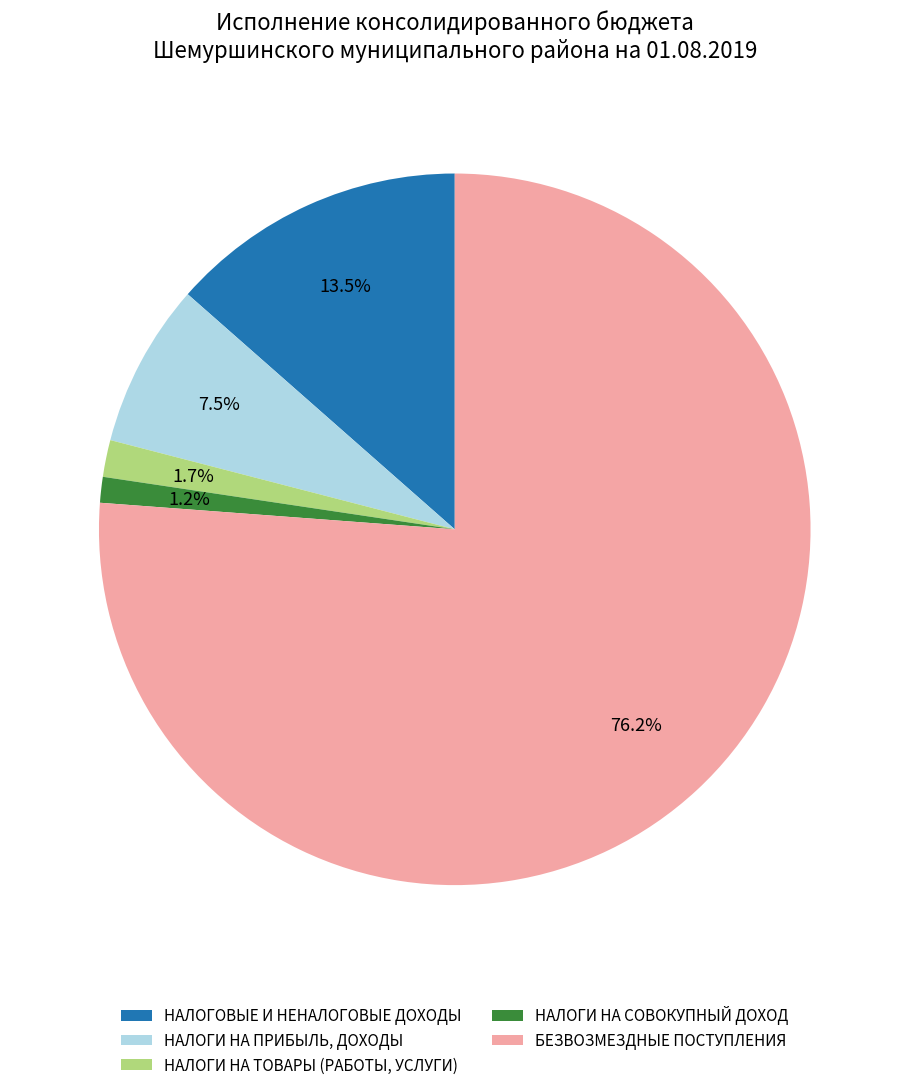

Count the number of slices in the pie.

5